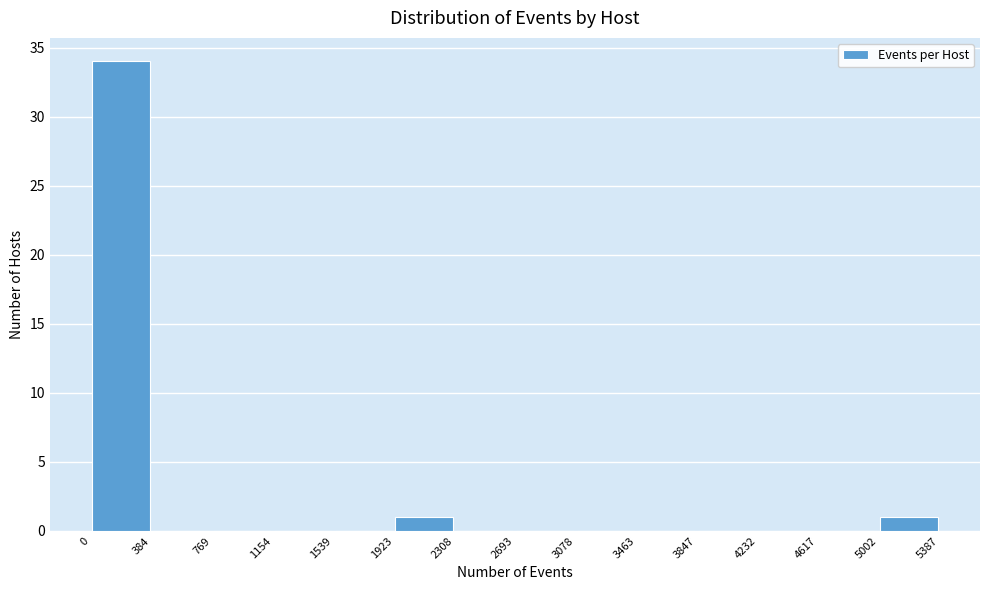

Reading left to right, list every bar in this chart as the range it spans on the x-axis followed by its height. The values are not printed on the chart, so give them approximately, as read against the axis.

0 to 384: 34
384 to 769: 0
769 to 1154: 0
1154 to 1539: 0
1539 to 1923: 0
1923 to 2308: 1
2308 to 2693: 0
2693 to 3078: 0
3078 to 3463: 0
3463 to 3847: 0
3847 to 4232: 0
4232 to 4617: 0
4617 to 5002: 0
5002 to 5387: 1